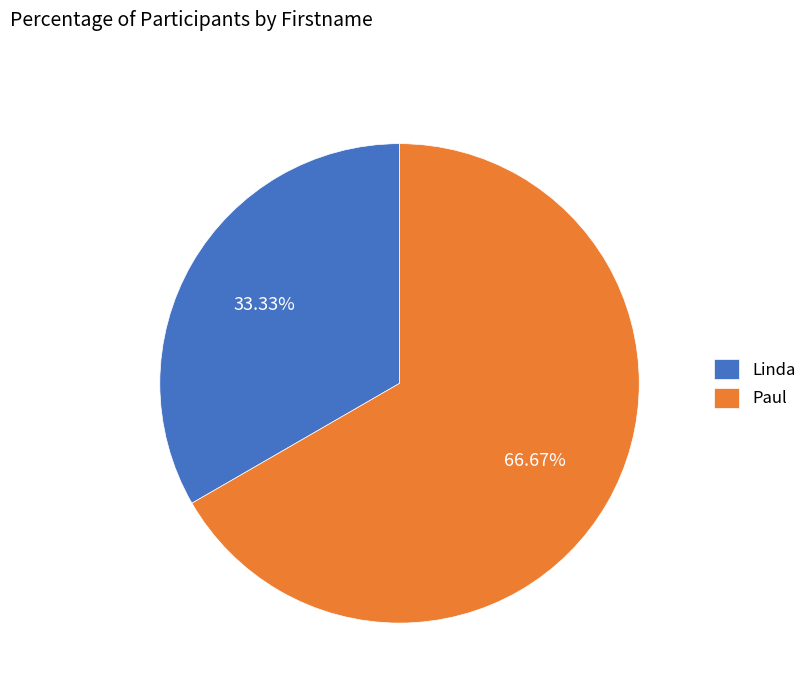

How much of the chart is everything except Paul?

33.3%